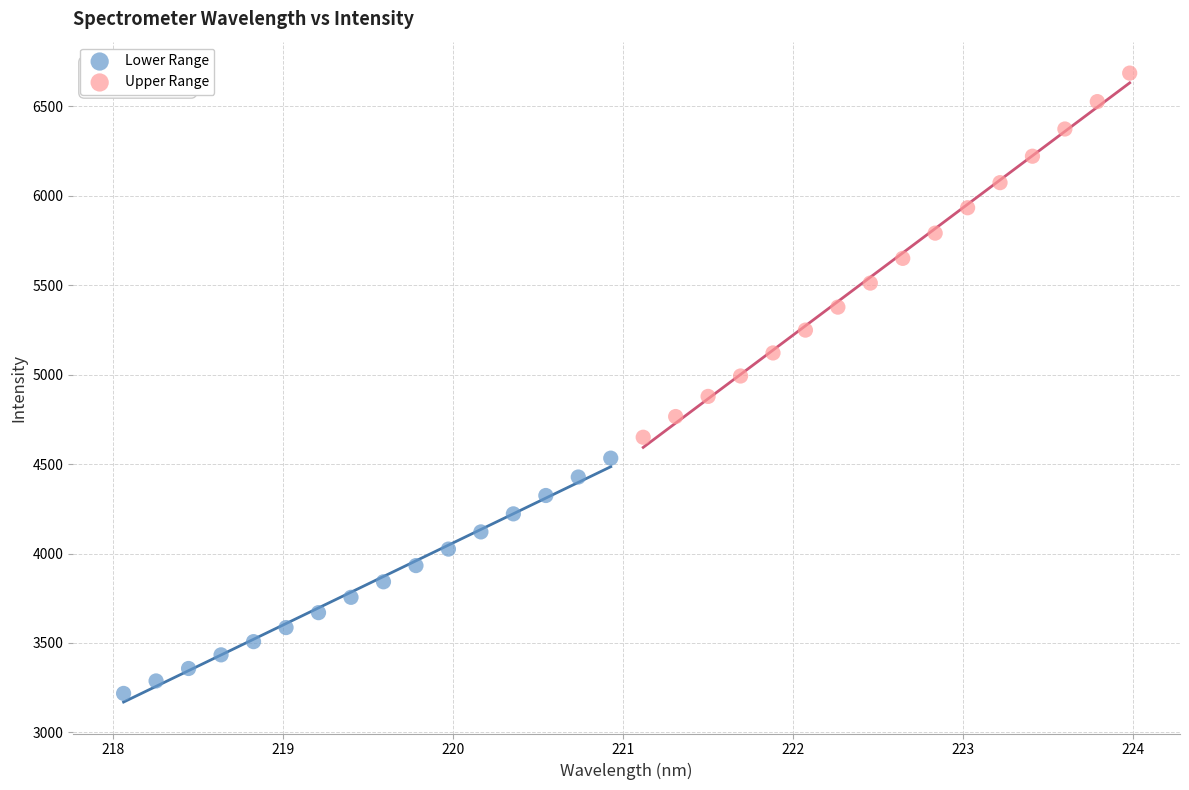

Which series reaches the minimum Y coordinate?

Lower Range